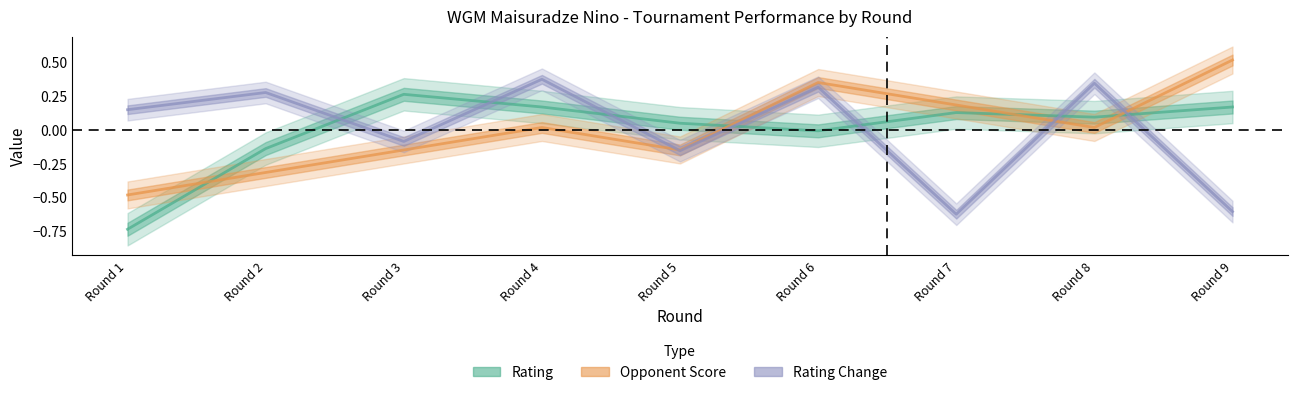

The Opponent Score series shows 0.5 at Round 9. True or false?

True